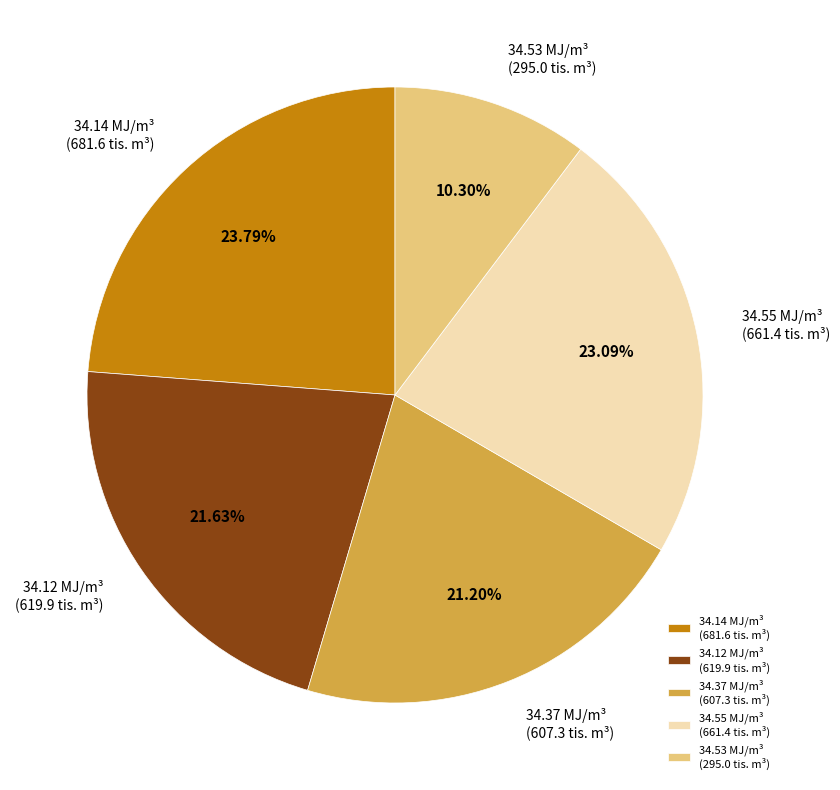

Is the sum of 34.53 and 34.12 greater than half?

No